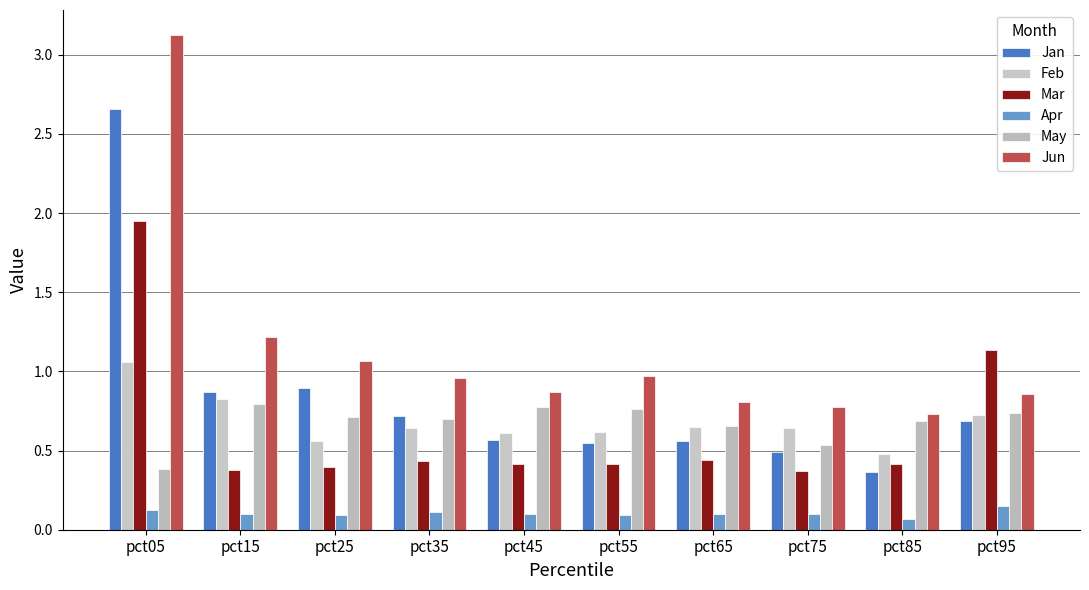

Reading right to left, what are all the values shown in this chart?

Jan: pct95=0.7	pct85=0.4	pct75=0.5	pct65=0.6	pct55=0.6	pct45=0.6	pct35=0.7	pct25=0.9	pct15=0.9	pct05=2.7
Feb: pct95=0.7	pct85=0.5	pct75=0.6	pct65=0.6	pct55=0.6	pct45=0.6	pct35=0.6	pct25=0.6	pct15=0.8	pct05=1.1
Mar: pct95=1.1	pct85=0.4	pct75=0.4	pct65=0.4	pct55=0.4	pct45=0.4	pct35=0.4	pct25=0.4	pct15=0.4	pct05=1.9
Apr: pct95=0.2	pct85=0.1	pct75=0.1	pct65=0.1	pct55=0.1	pct45=0.1	pct35=0.1	pct25=0.1	pct15=0.1	pct05=0.1
May: pct95=0.7	pct85=0.7	pct75=0.5	pct65=0.7	pct55=0.8	pct45=0.8	pct35=0.7	pct25=0.7	pct15=0.8	pct05=0.4
Jun: pct95=0.9	pct85=0.7	pct75=0.8	pct65=0.8	pct55=1.0	pct45=0.9	pct35=1.0	pct25=1.1	pct15=1.2	pct05=3.1